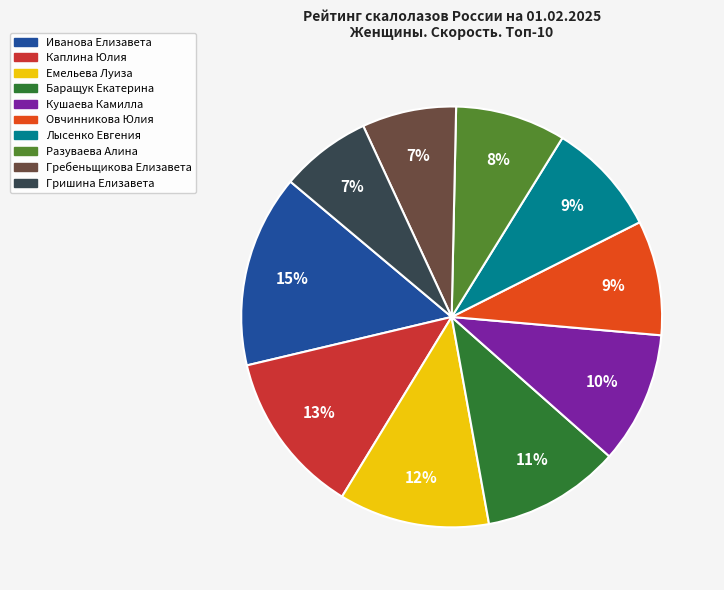

Do Овчинникова Юлия and Гребеньщикова Елизавета together represent more than half of the pie?

No